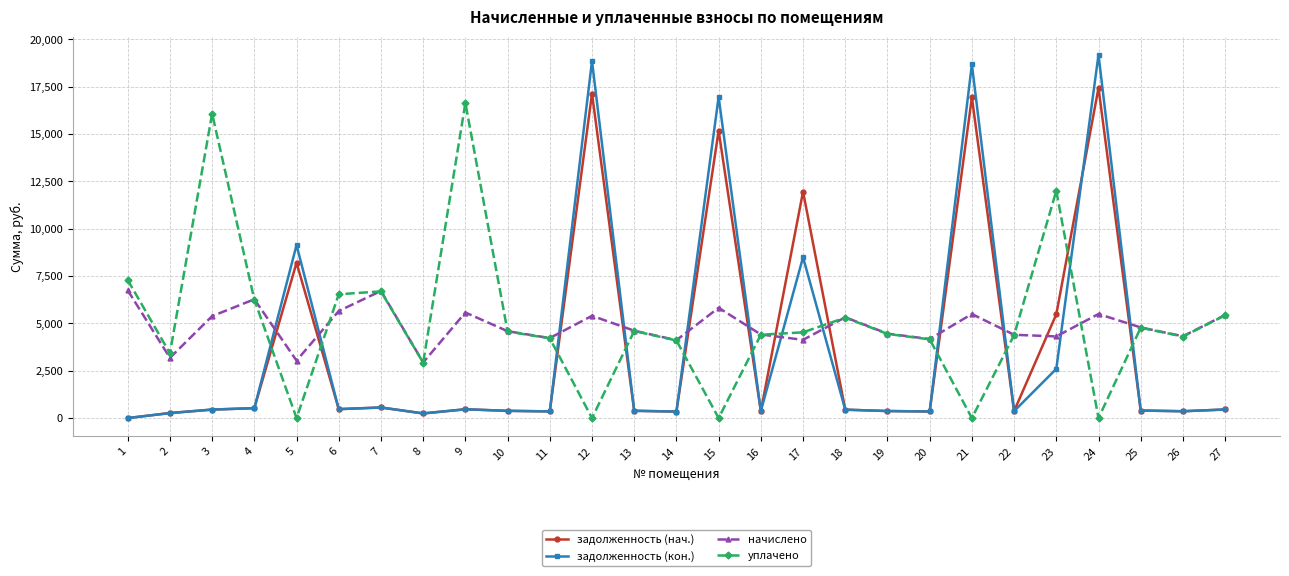

The value of начислено at 18 is 2387.3. True or false?

False